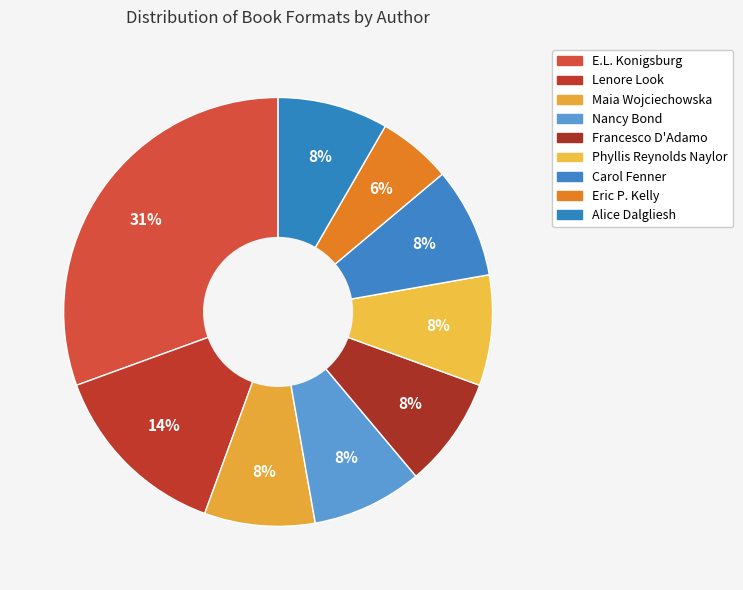

Does any single category account for the majority?

No